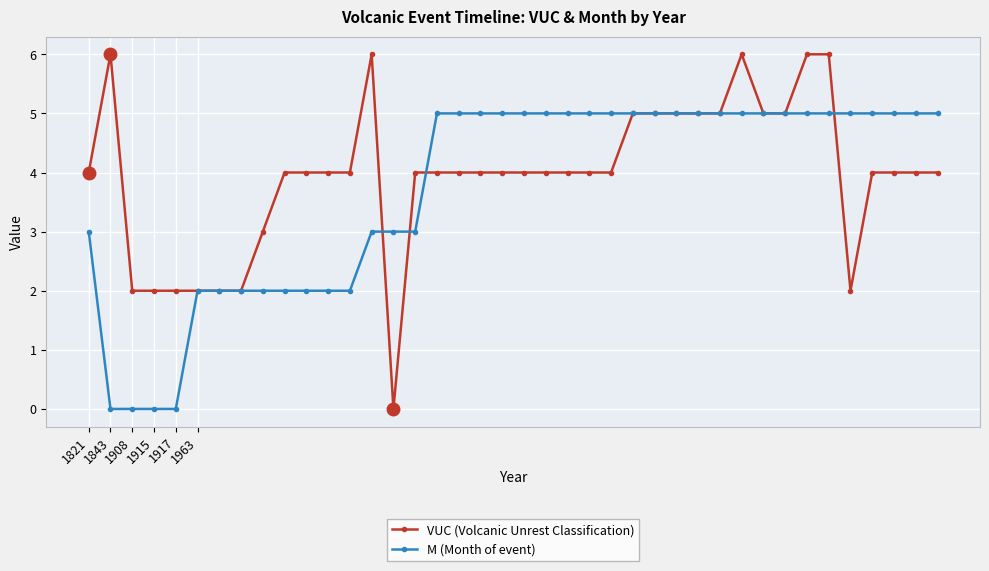

How many data points does each series have?

40